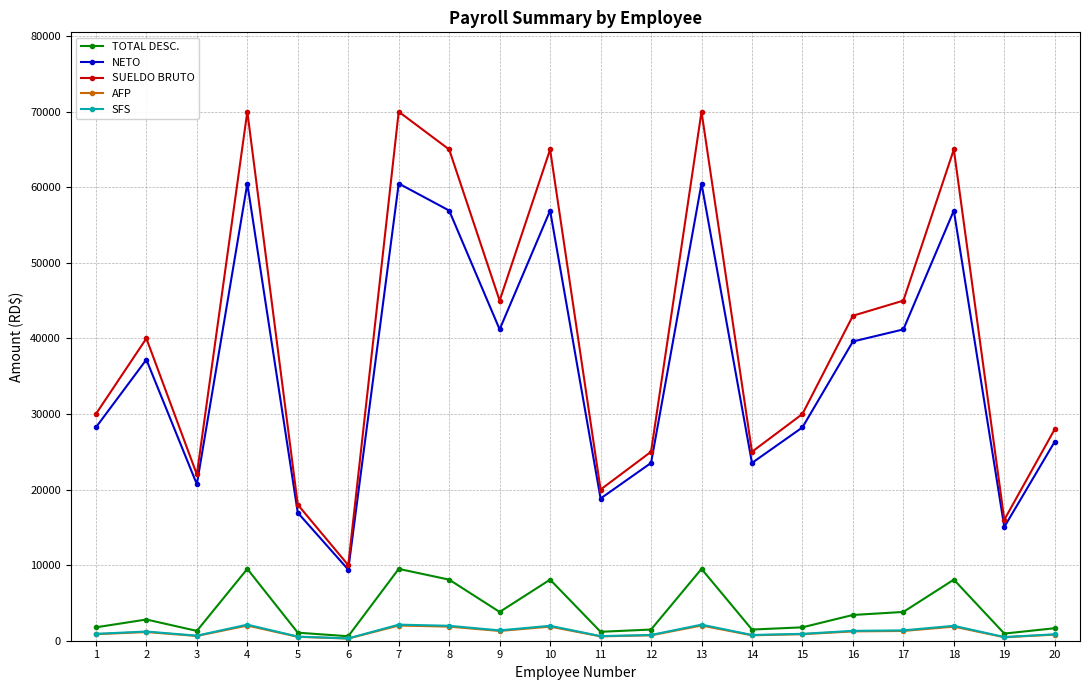

How many lines are shown in the chart?

5